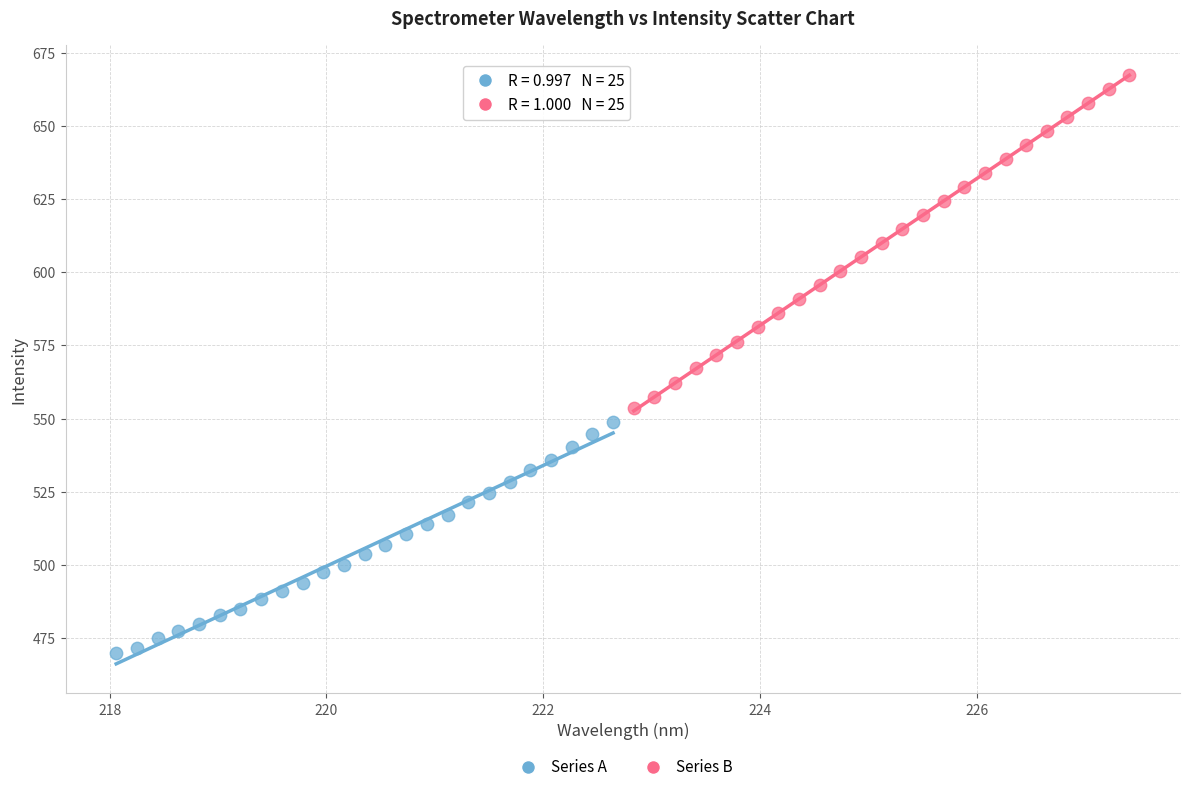

Which series contains the highest Y value?

Series B